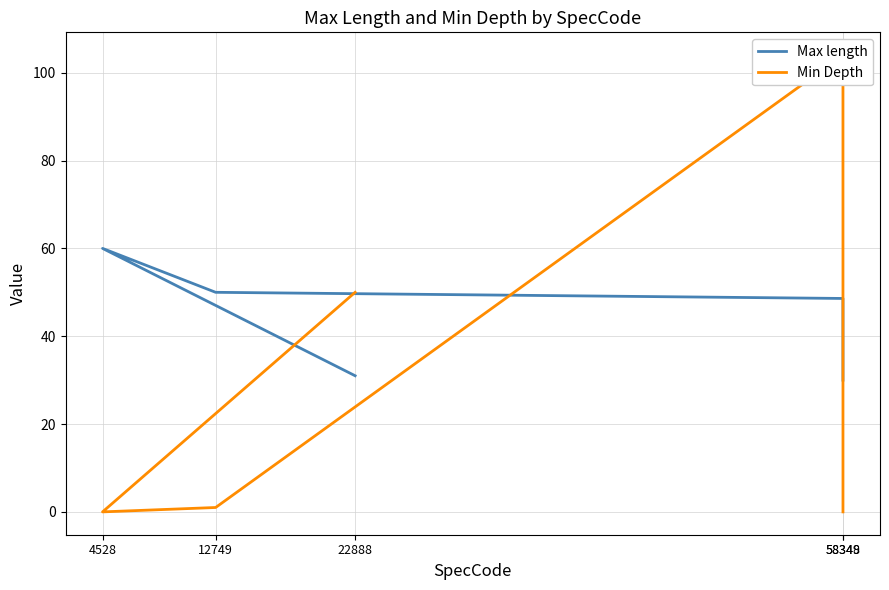

Rank the series at 58348 from lowest to highest value.

Max length, Min Depth